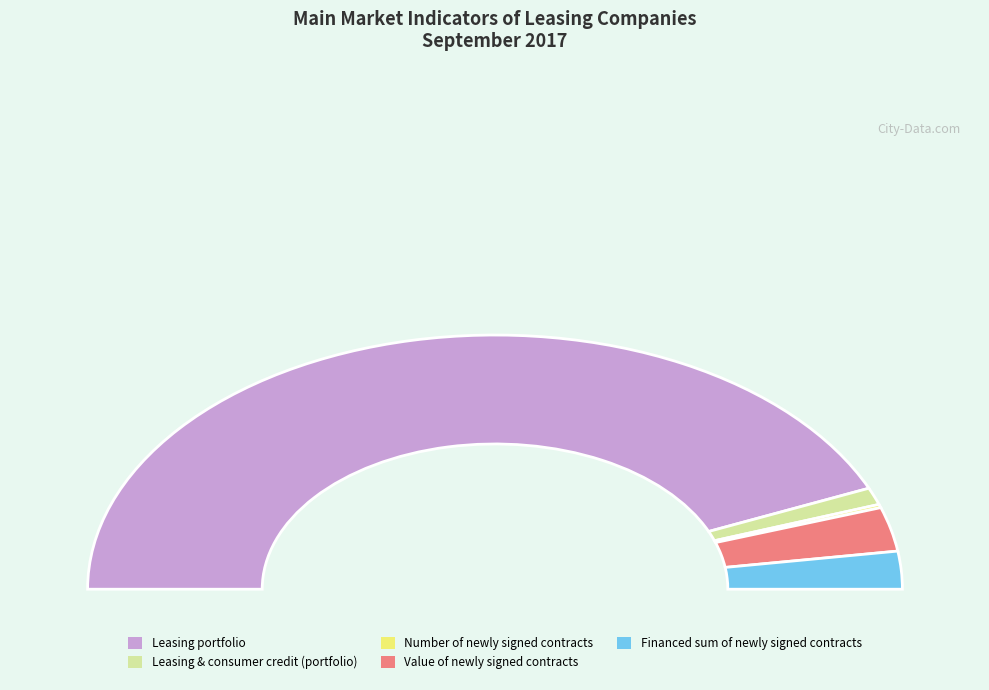

What is the ratio of the value at Value of newly signed contracts to the value at Leasing portfolio?

0.1